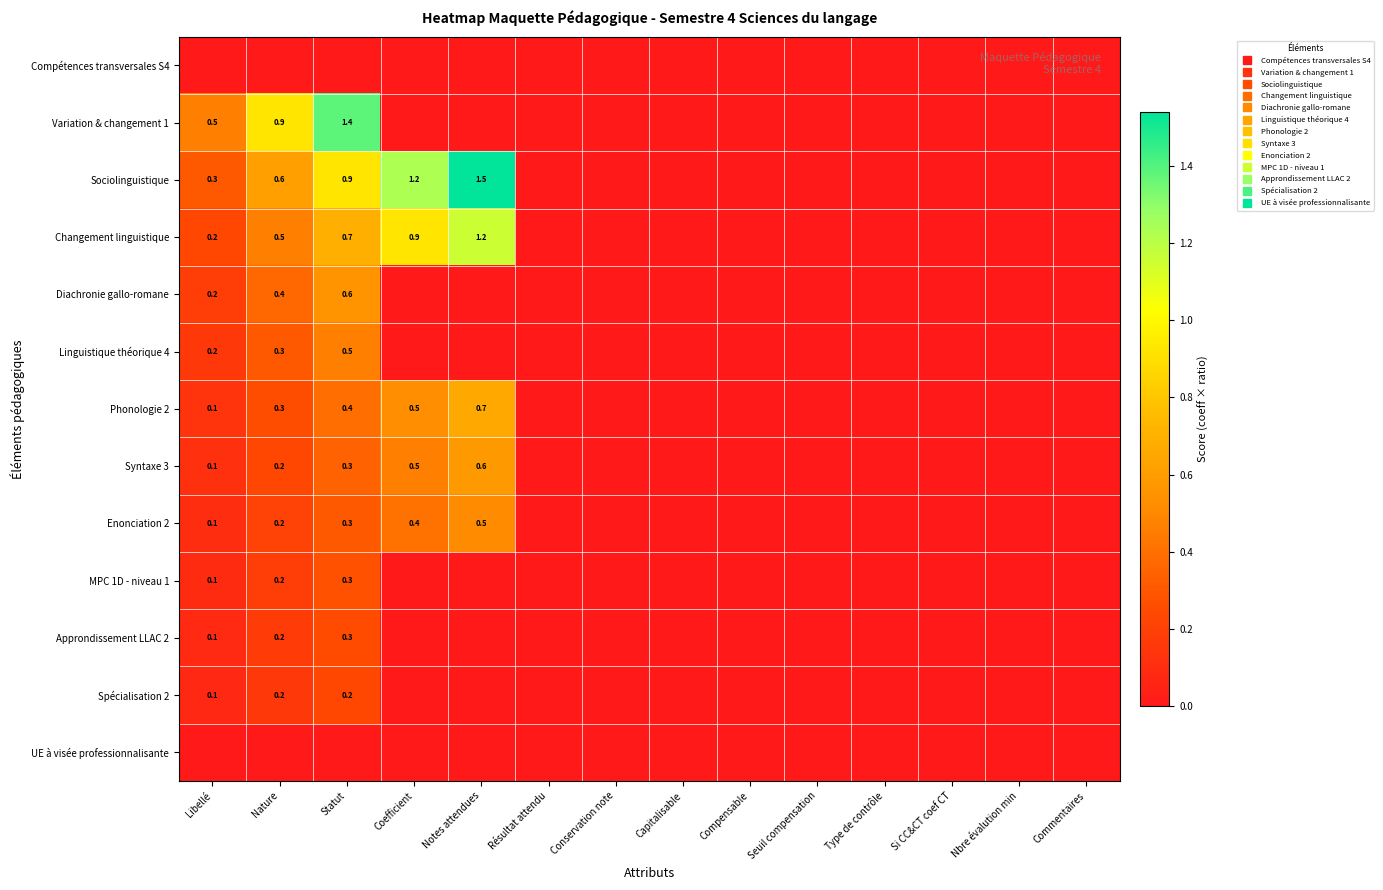

How many positive values does the Changement linguistique series have?

5